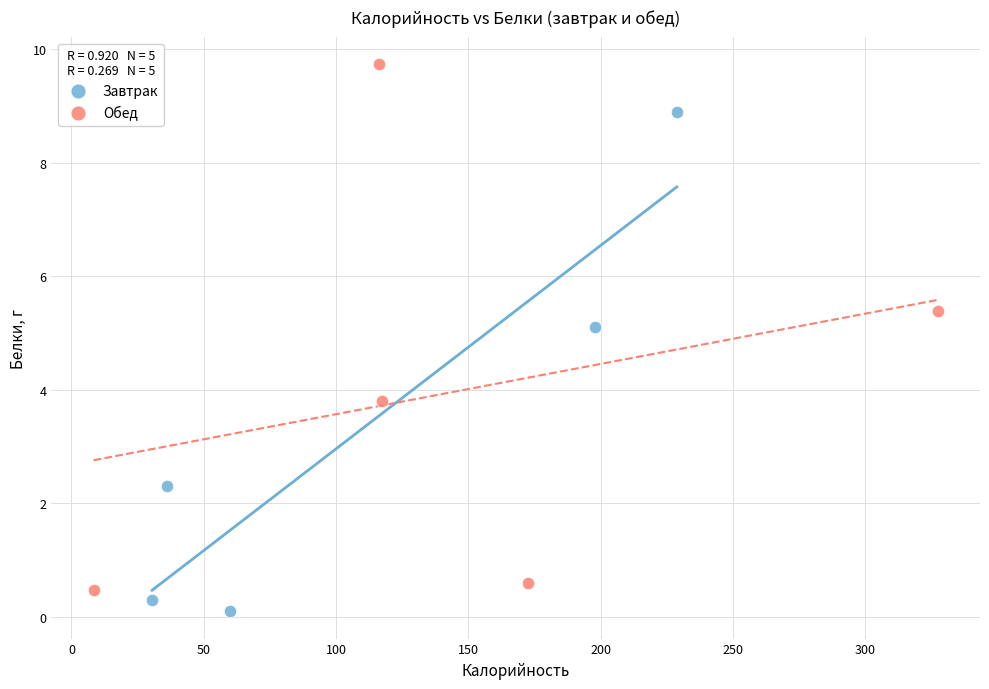

Which series has the widest spread of Y values?

Обед